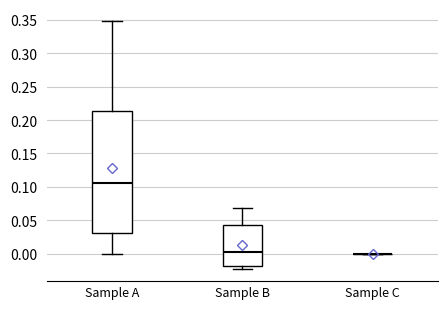

Reading left to right, transcribe this box plot: for each box, give where its median line is, the range the box spans, and where its two whiskers end, as read against the y-axis. The values are not printed on the chart, so give them approximately, as read against the axis.

Sample A: median 0.105, box 0.030 to 0.215, whiskers 0.000 to 0.350
Sample B: median 0.000, box -0.020 to 0.045, whiskers -0.025 to 0.070
Sample C: box collapsed to a line at 0.000, whiskers 0.000 to 0.000